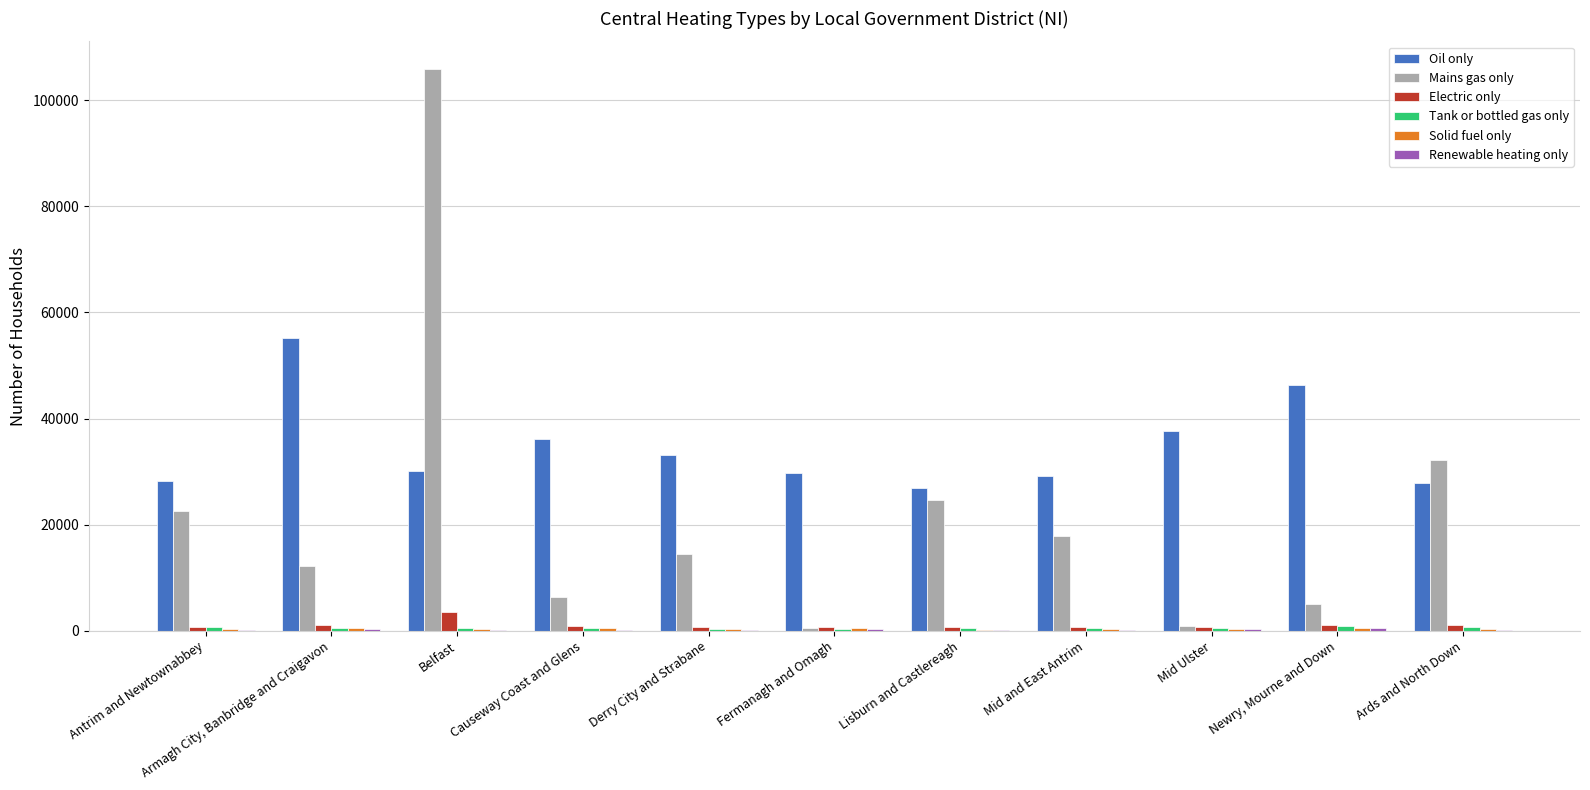

At which category does the chart reach its peak across all series?

Belfast